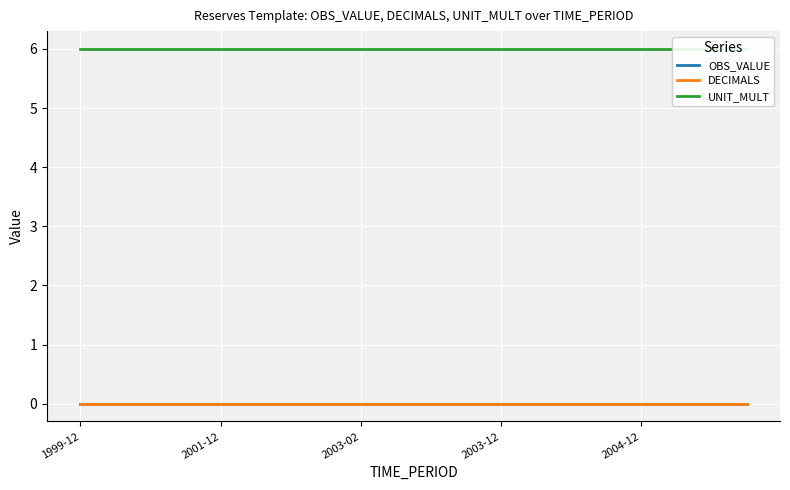

True or false: DECIMALS and OBS_VALUE cross at least once.

False